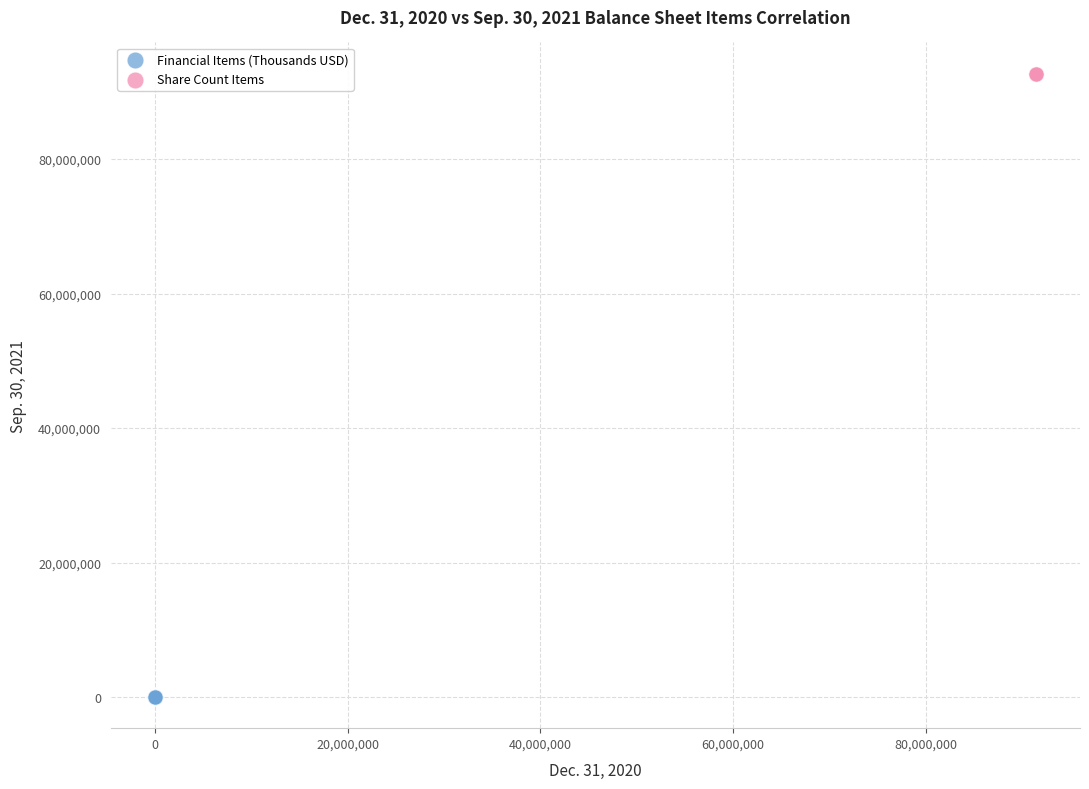

Which series reaches the maximum Y coordinate?

Share Count Items